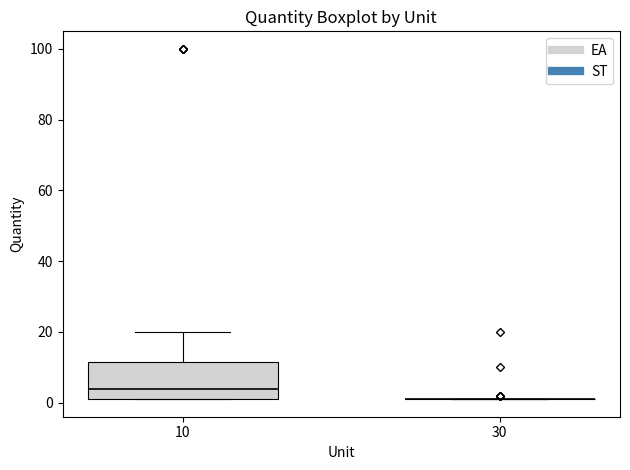

Comparing the boxes themselves (not the whiskers), which one is the tallest?

10